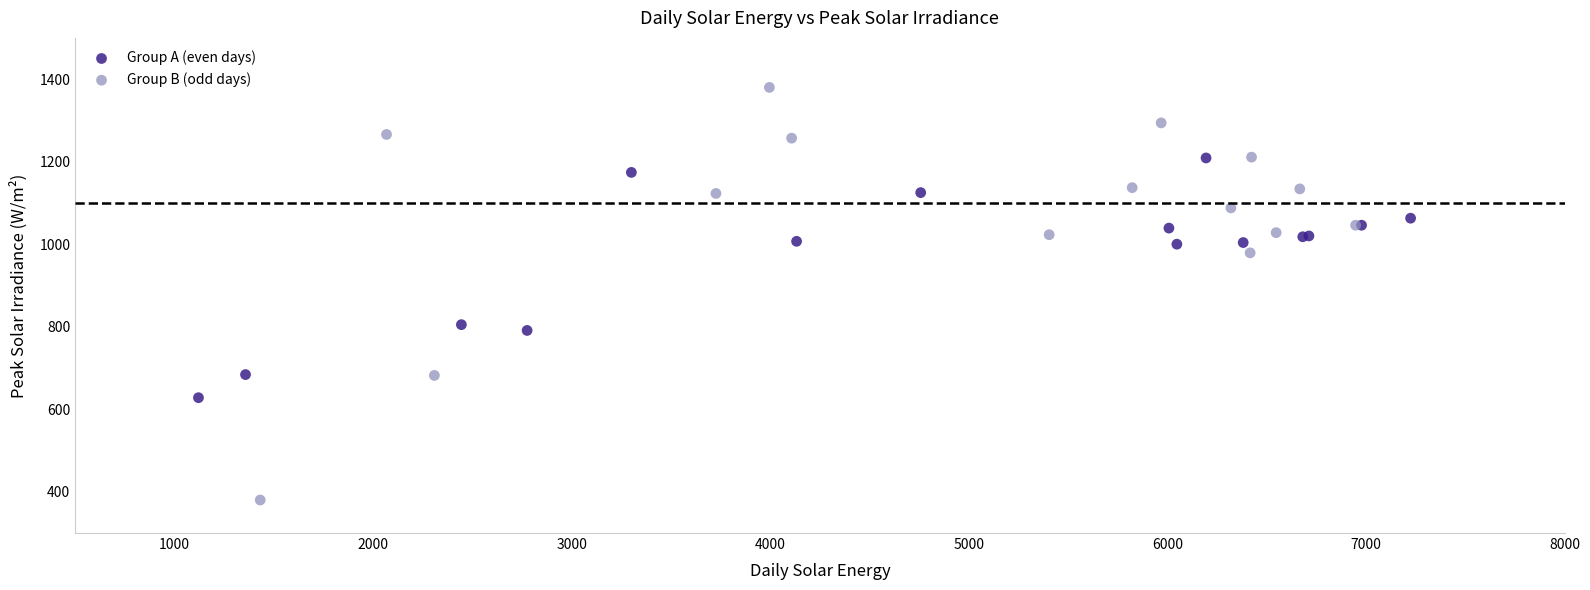

What are all the series names shown in the legend?

Group A (even days), Group B (odd days)